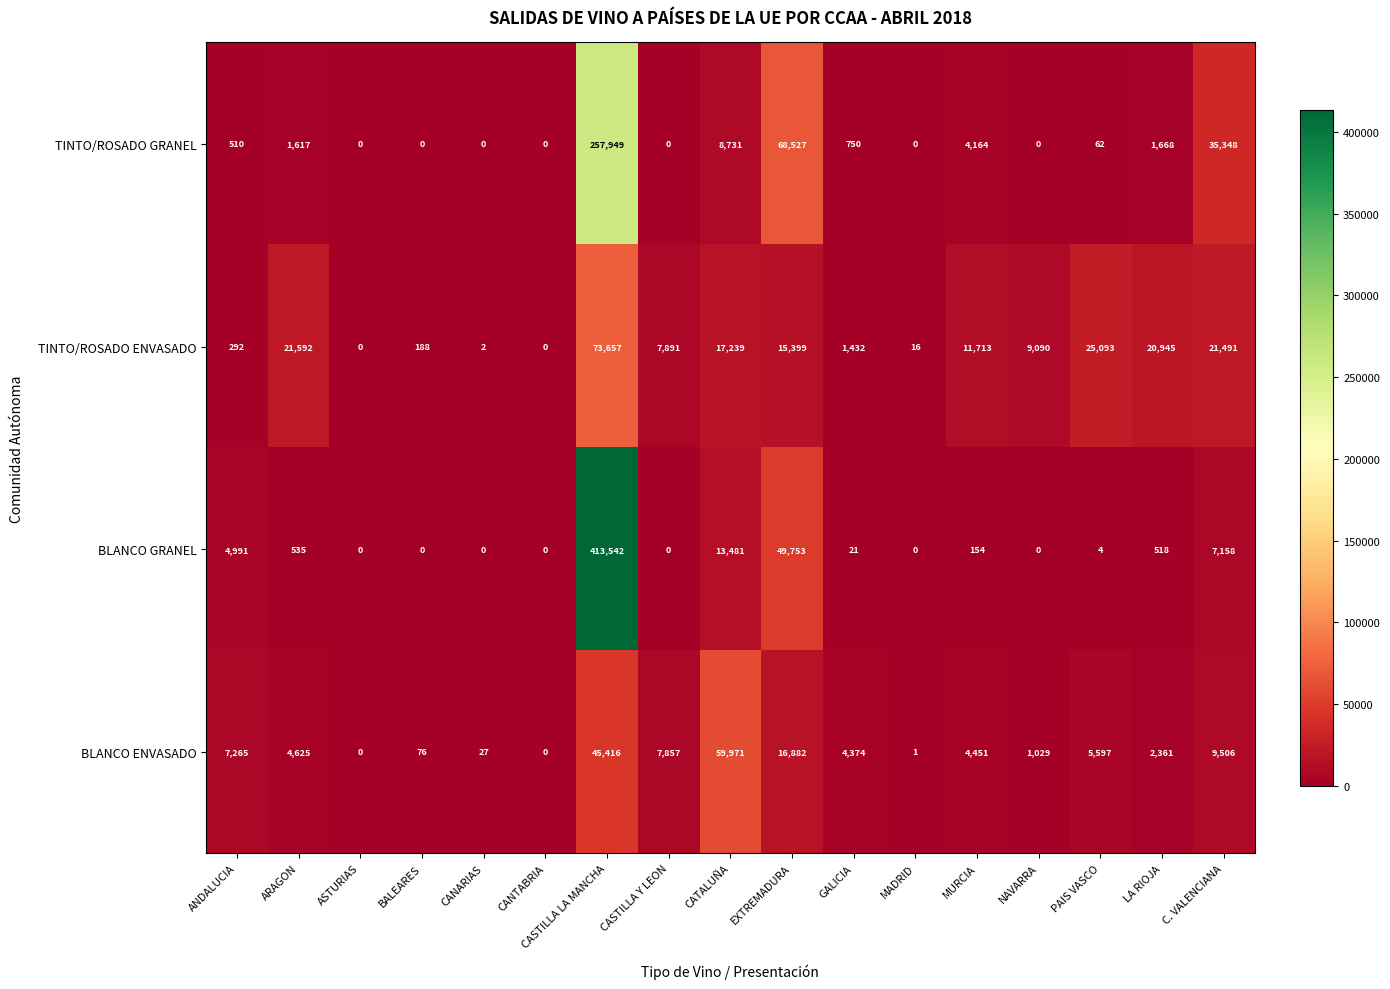

The TINTO/ROSADO ENVASADO series shows 31936 at LA RIOJA. True or false?

False